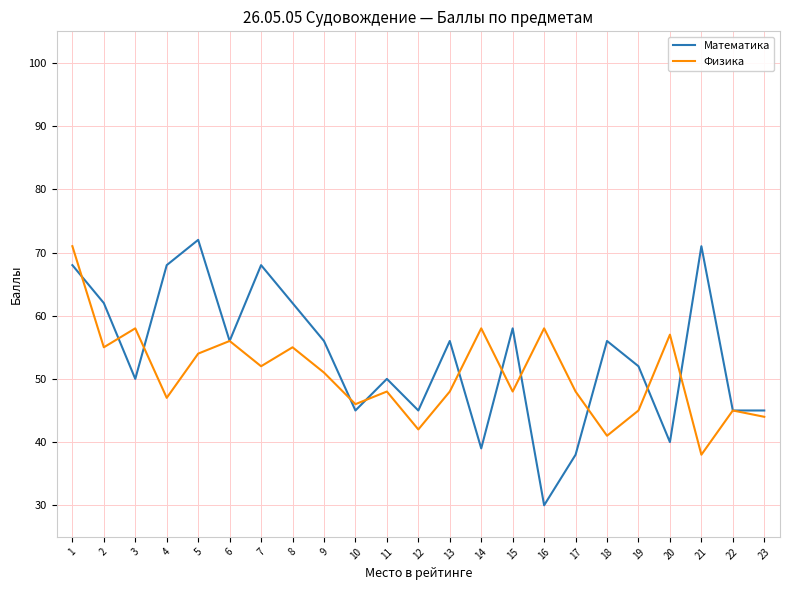

What is the approximate value of Физика at 8, to the nearest 5?

55